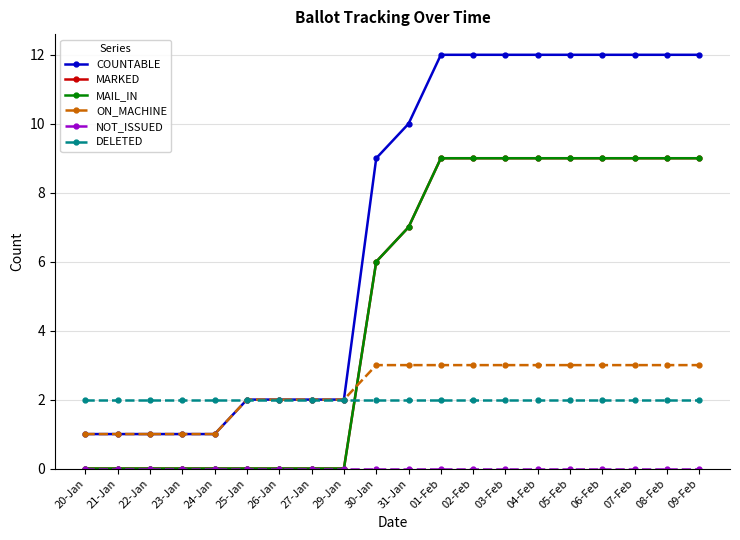

Is it true that DELETED equals 2 at 27-Jan?

True